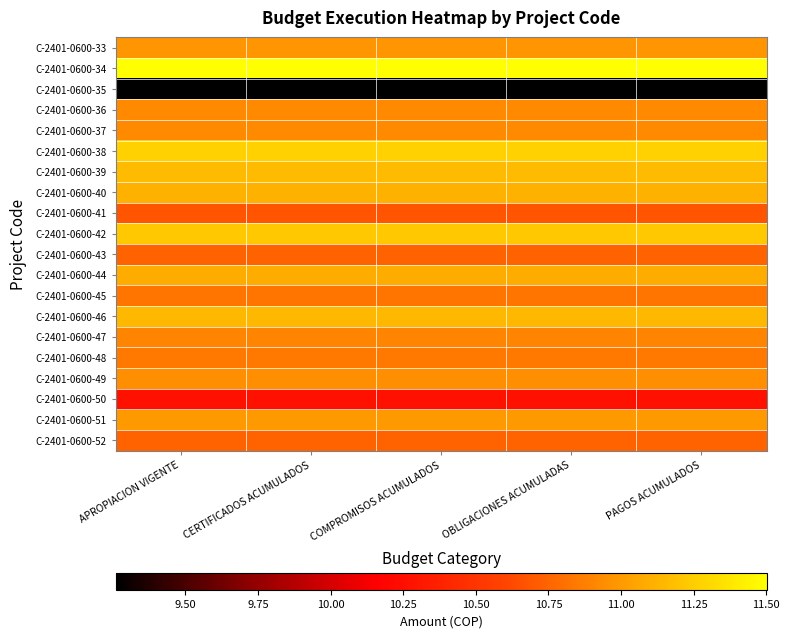

Count the number of data series in this chart.

20